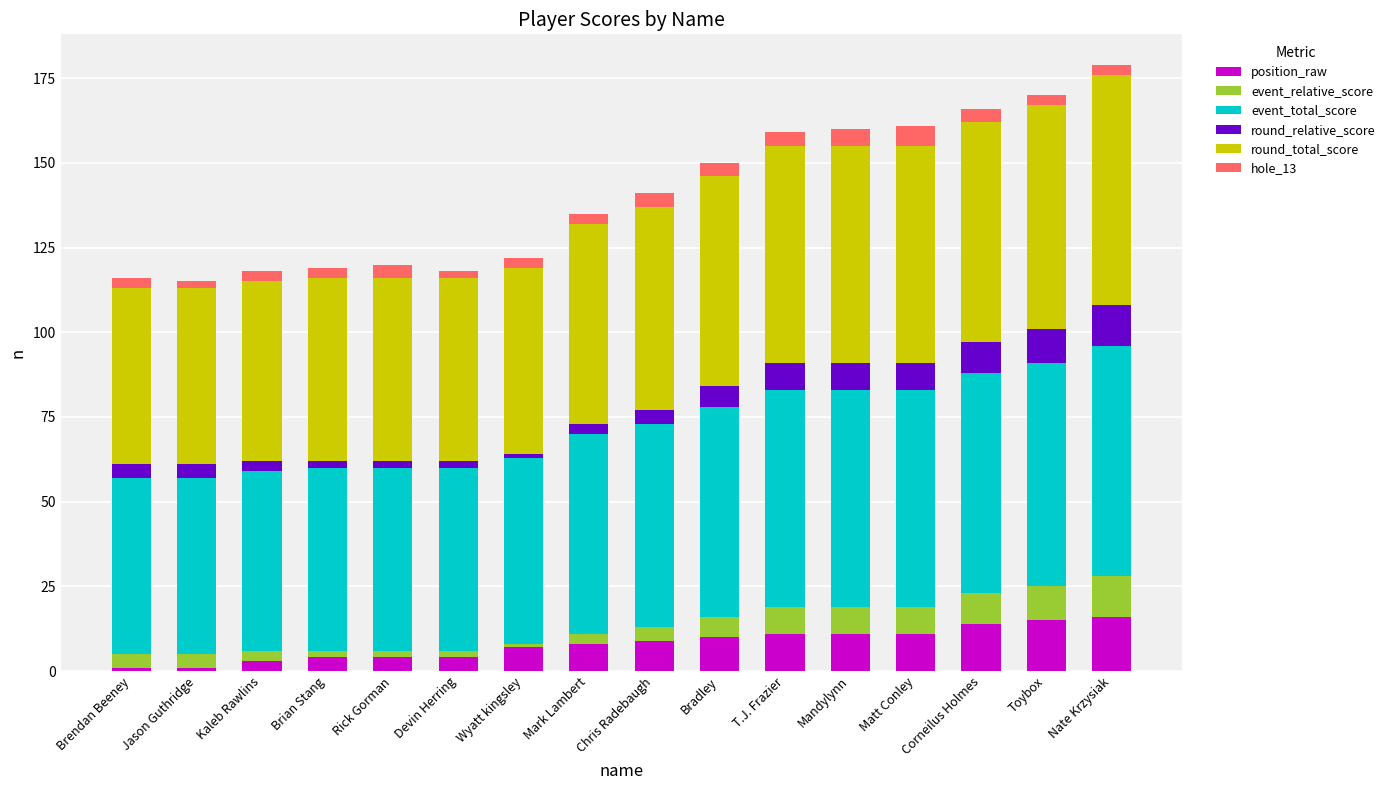

What is the highest value of the position_raw series?

16